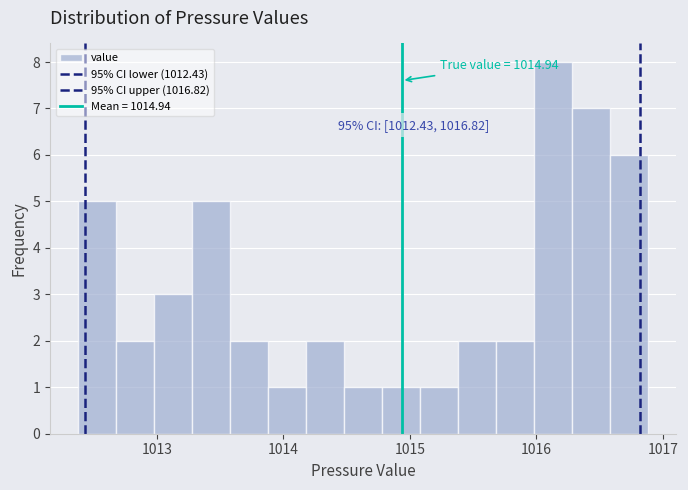

Around what value on the x-axis is the tallest bar? Give the approximate position of its centre, as read against the axis.

1016.1